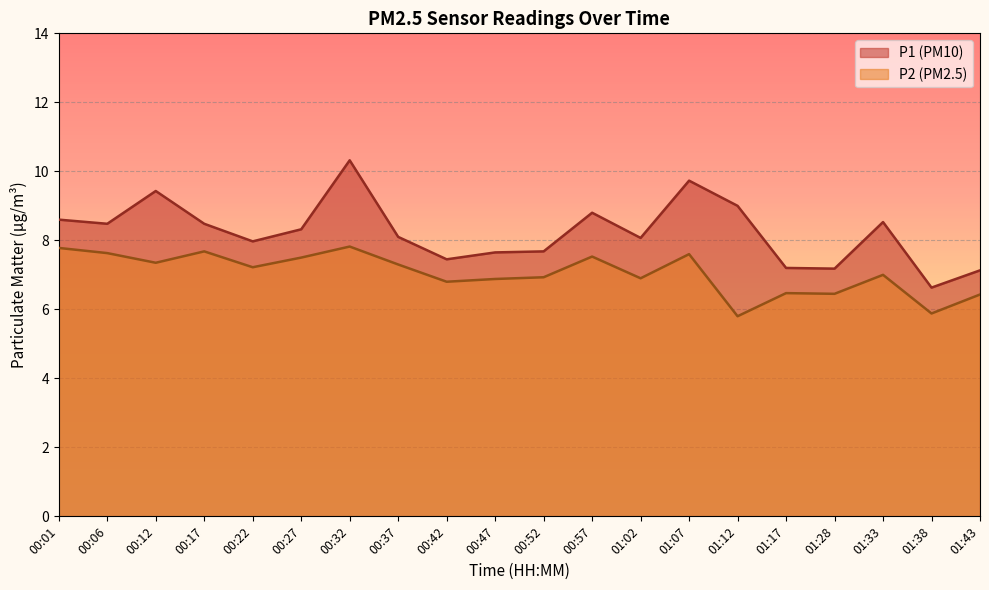

Where does the P1 series first go above 8?

00:01